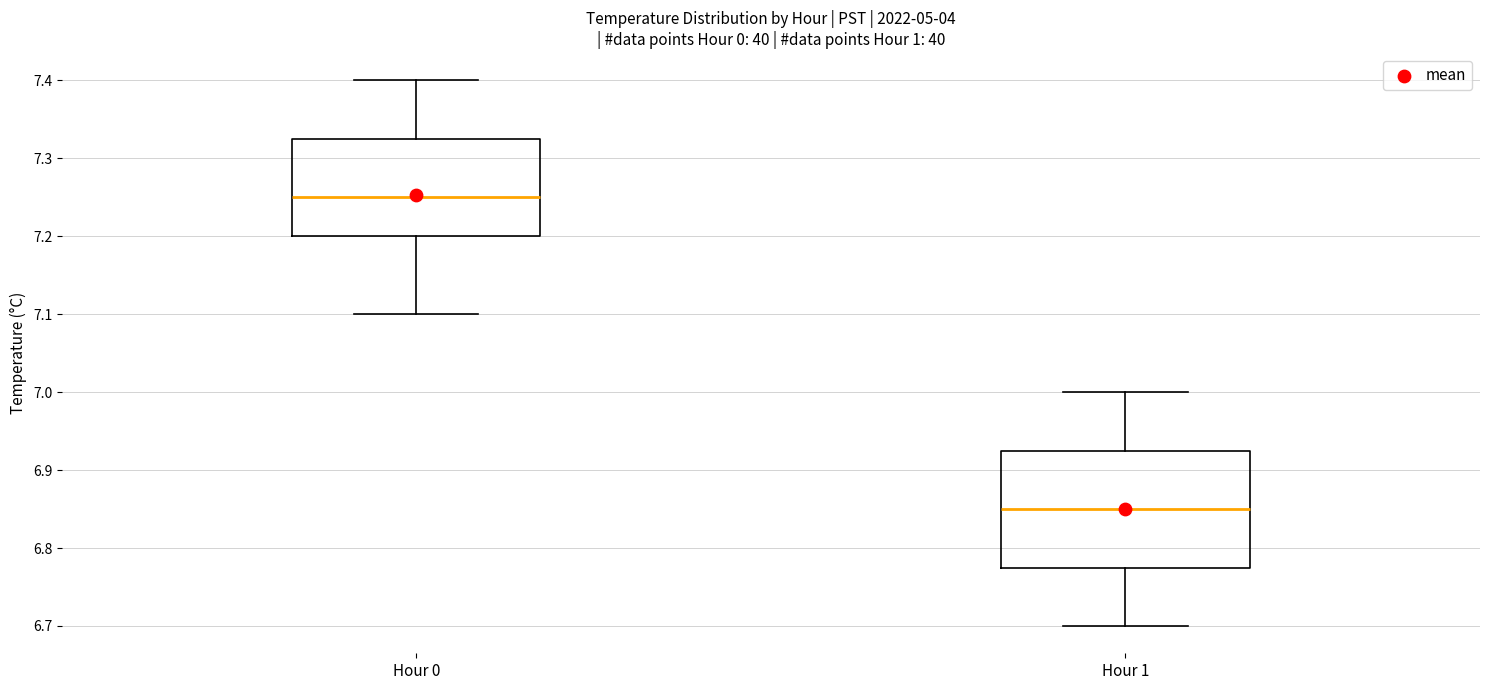

Where does the lower whisker of the box for Hour 1 end on the y-axis? The values are not printed on the chart, so give them approximately, as read against the axis.

6.70